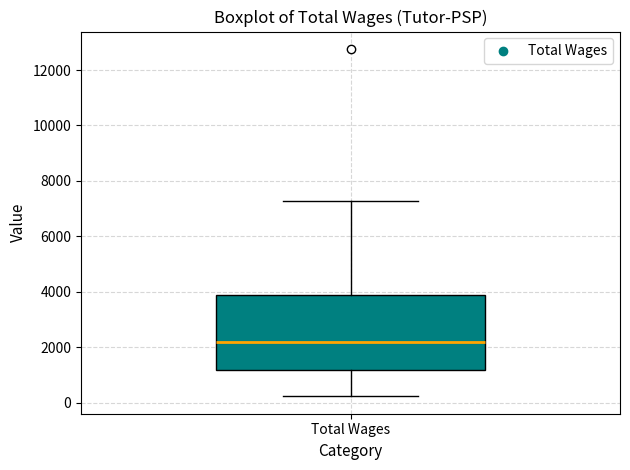

Where does the lower whisker of the box for Total Wages end on the y-axis? The values are not printed on the chart, so give them approximately, as read against the axis.

200